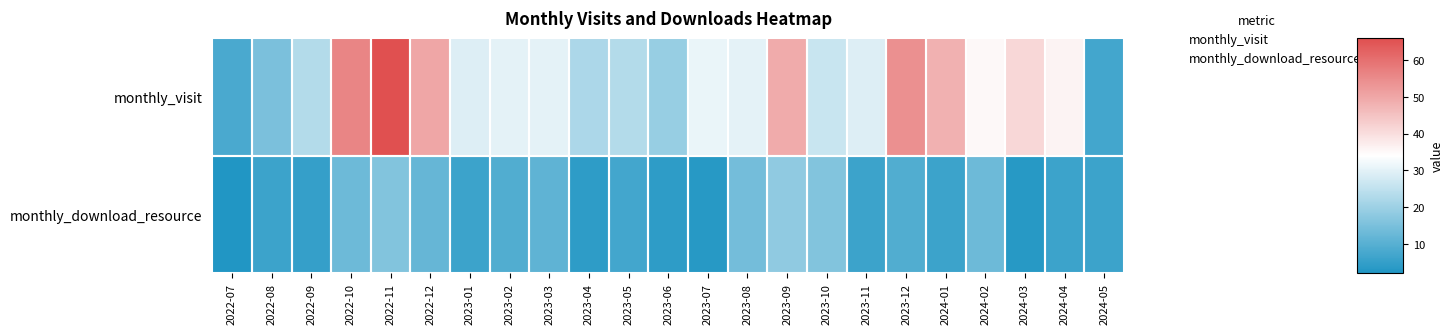

Which label corresponds to the largest value in the chart?

2022-11